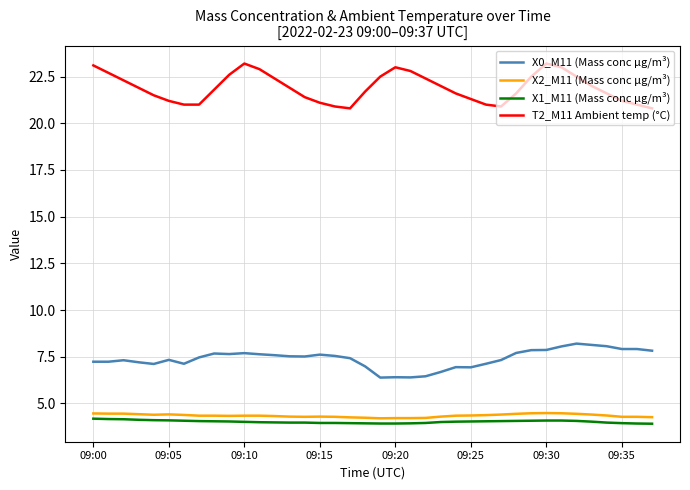

Which series has the largest total across all categories?

T2_M11 Ambient temp (°C)